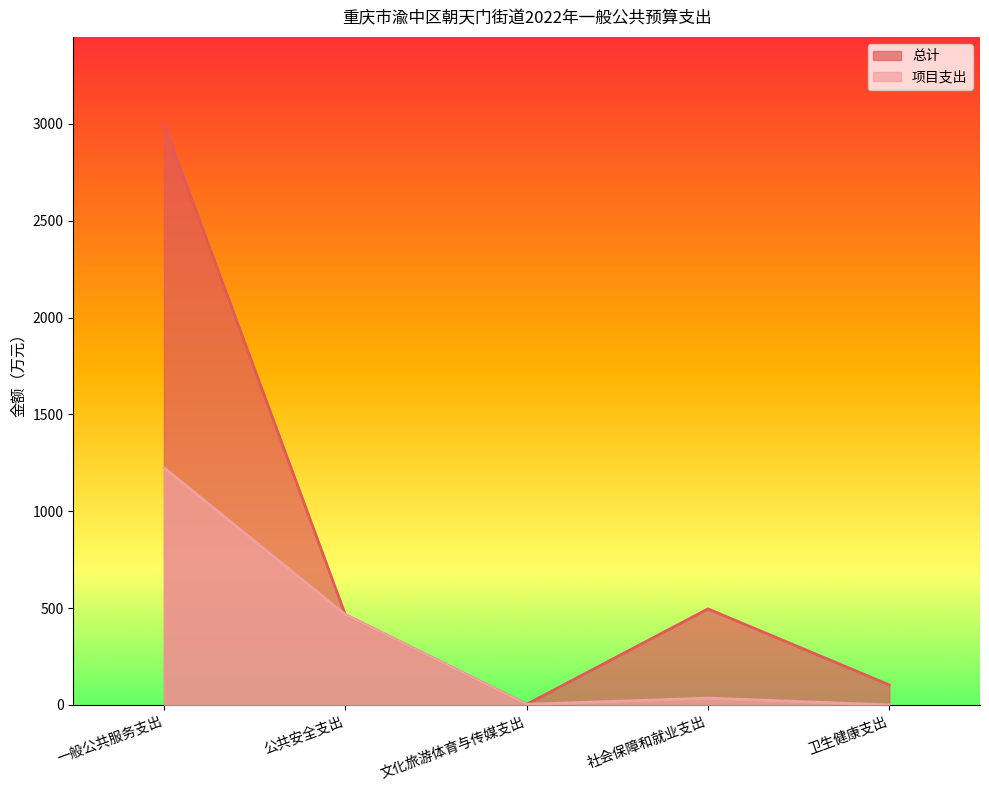

What is the label of the 5th point from the right?

一般公共服务支出